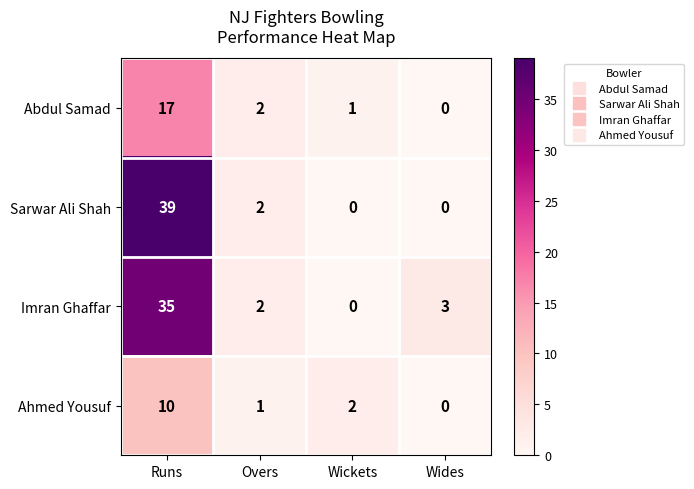

How many Ahmed Yousuf values are between 1 and 10?

3